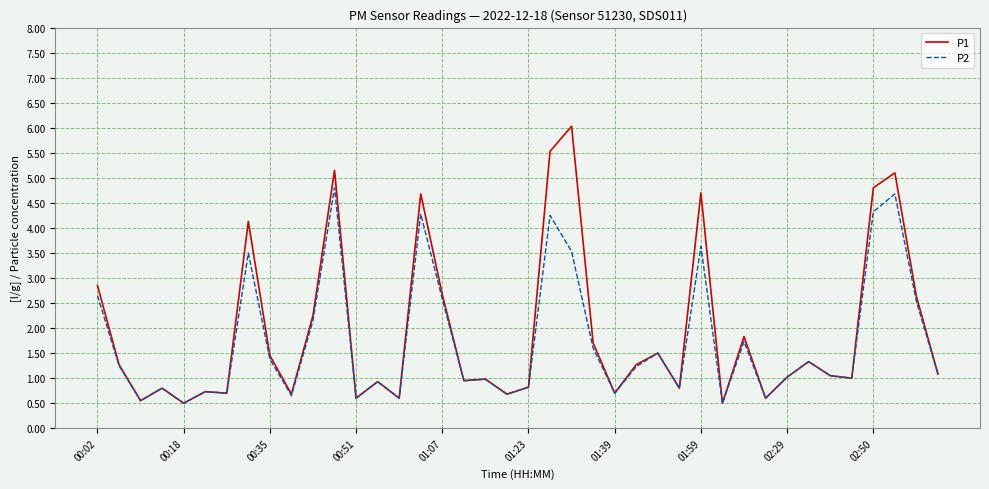

What are all the series names shown in the legend?

P1, P2